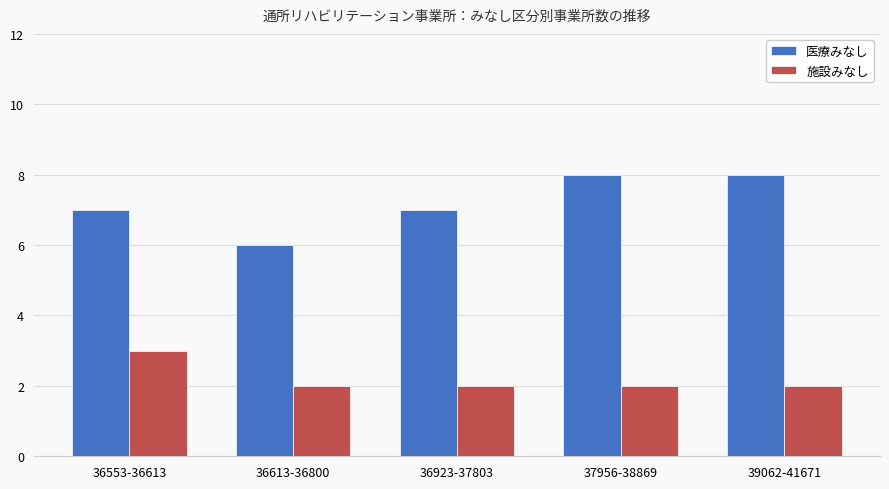

True or false: 医療みなし has a value of 7 at 36923-37803.

True